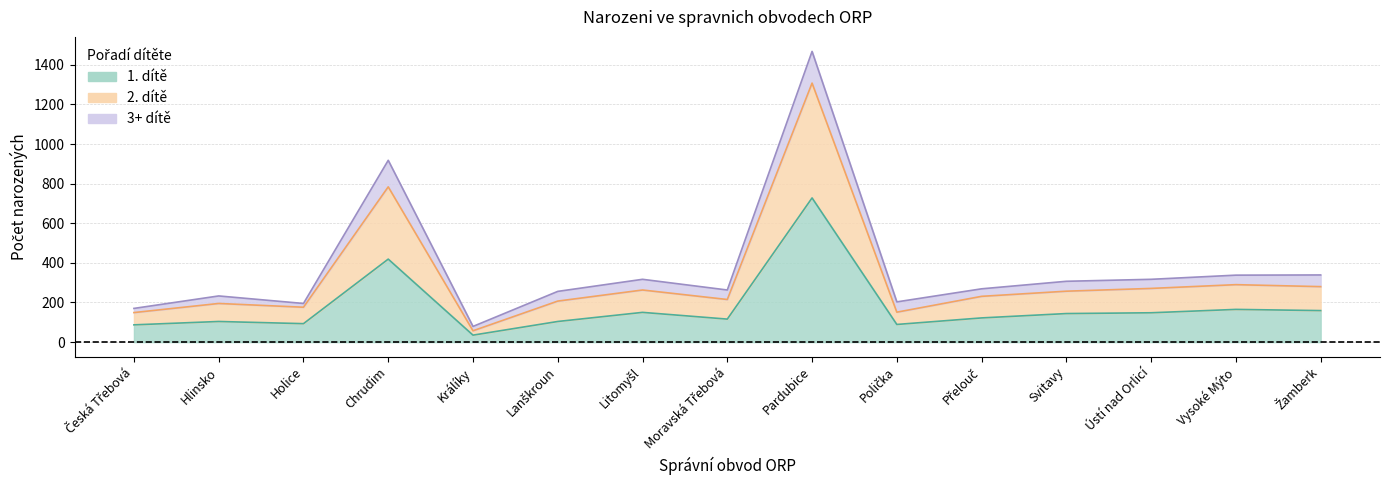

What is the minimum value shown in the chart?

35